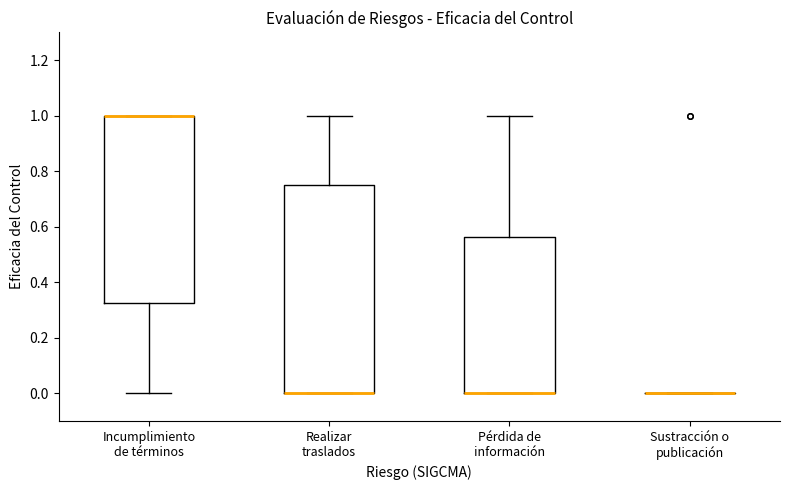

Reading left to right, read every box against the y-axis: the position of its median line, the range the box covers, and the ends of its whiskers. The values are not printed on the chart, so give them approximately, as read against the axis.

Incumplimiento de términos: median 1.00 (drawn on the box's upper edge), box 0.32 to 1.00, whiskers 0.00 to 1.00
Realizar traslados: median 0.00 (drawn on the box's lower edge), box 0.00 to 0.76, whiskers 0.00 to 1.00
Pérdida de información: median 0.00 (drawn on the box's lower edge), box 0.00 to 0.56, whiskers 0.00 to 1.00
Sustracción o publicación: box collapsed to a line at 0.00, whiskers 0.00 to 0.00